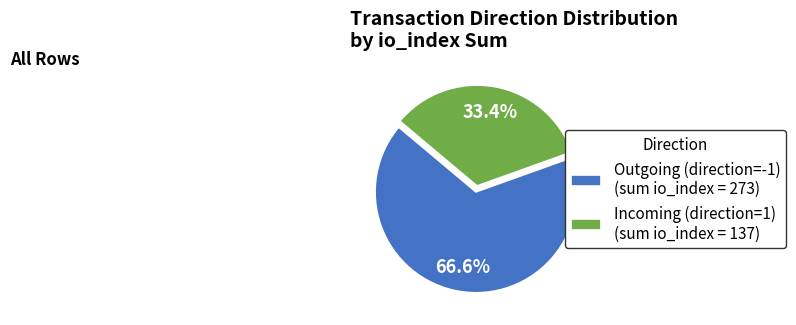

Does any single category account for the majority?

Yes